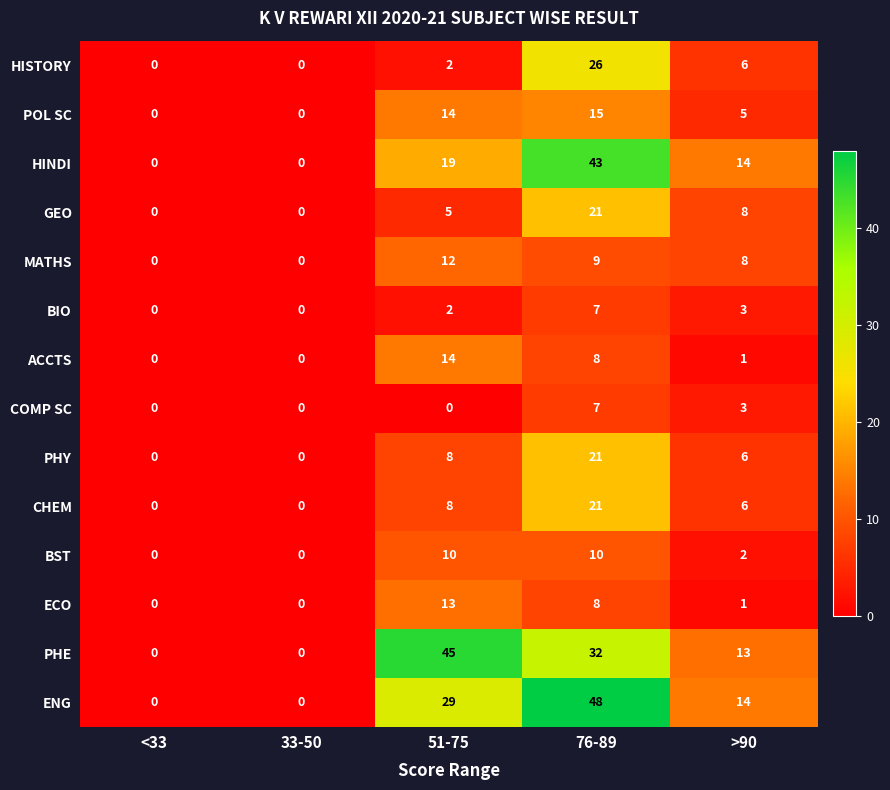

At which label does BIO reach its peak?

76-89